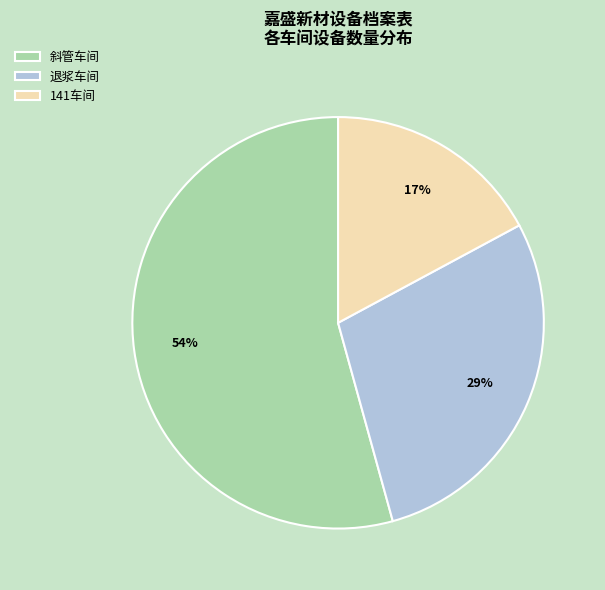

True or false: 141车间 accounts for 17% of the total.

True